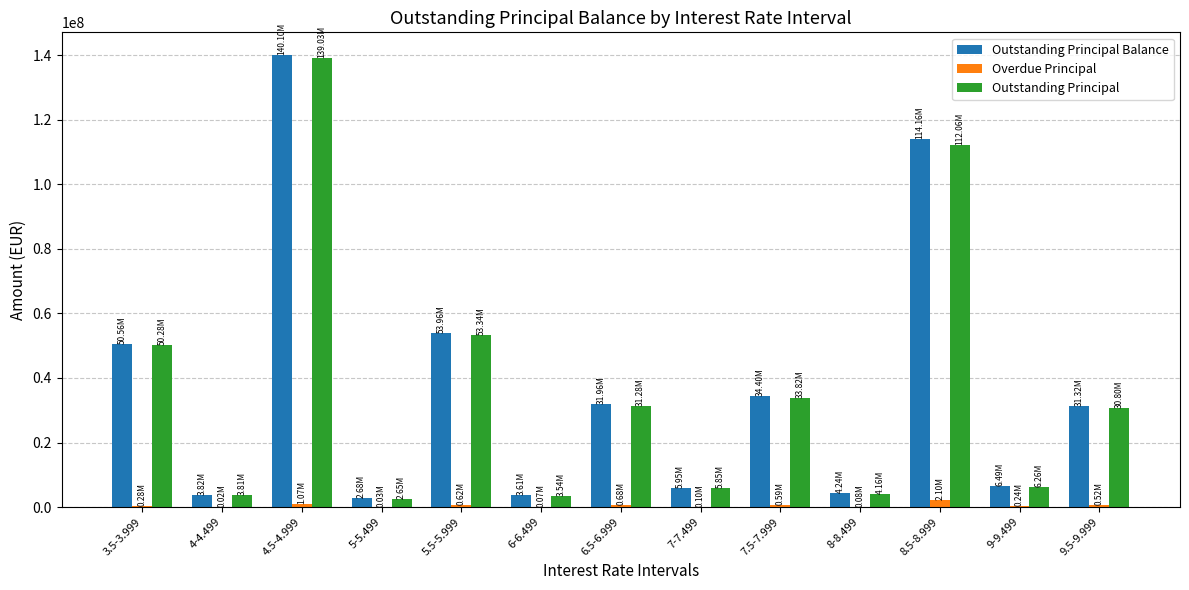

What is the average value of the Overdue Principal series?

491662.7